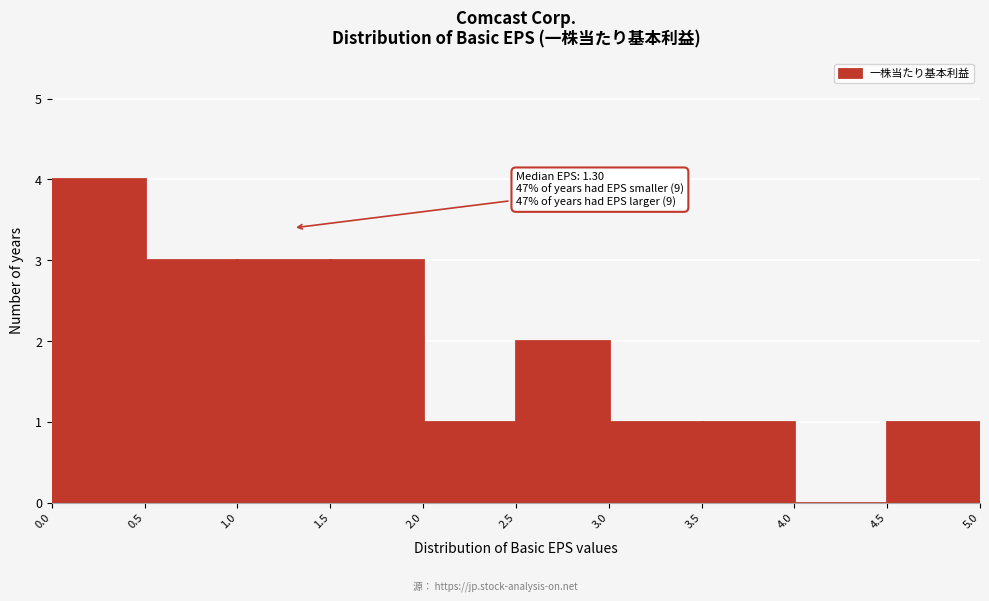

Over which range of the x-axis is the bar tallest?

0.0 to 0.5